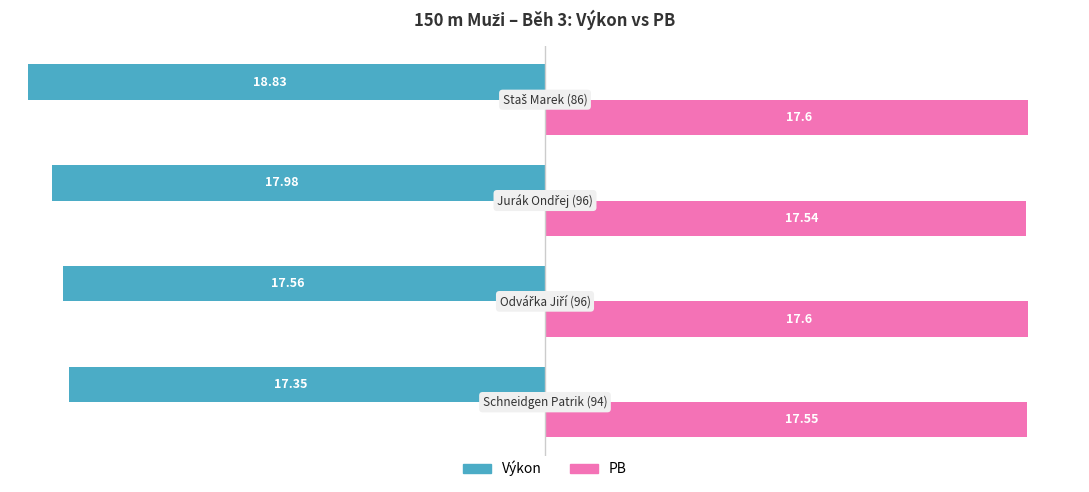

At how many categories does at least one series exceed 5?

4